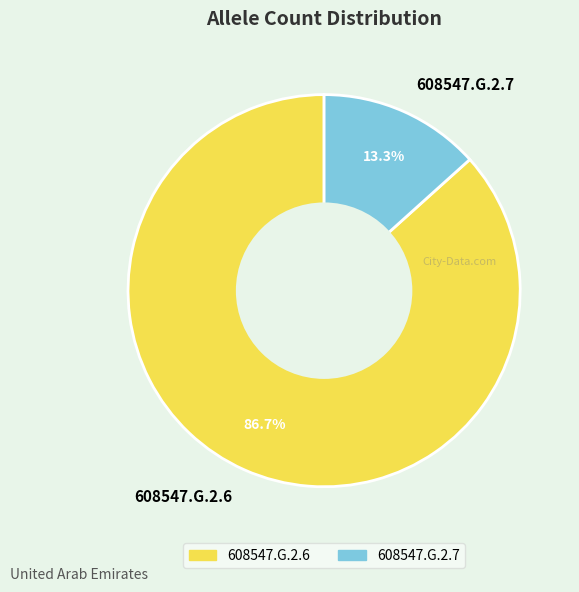

Approximately how many times larger is the value at 608547.G.2.6 compared to 608547.G.2.7?

6.5